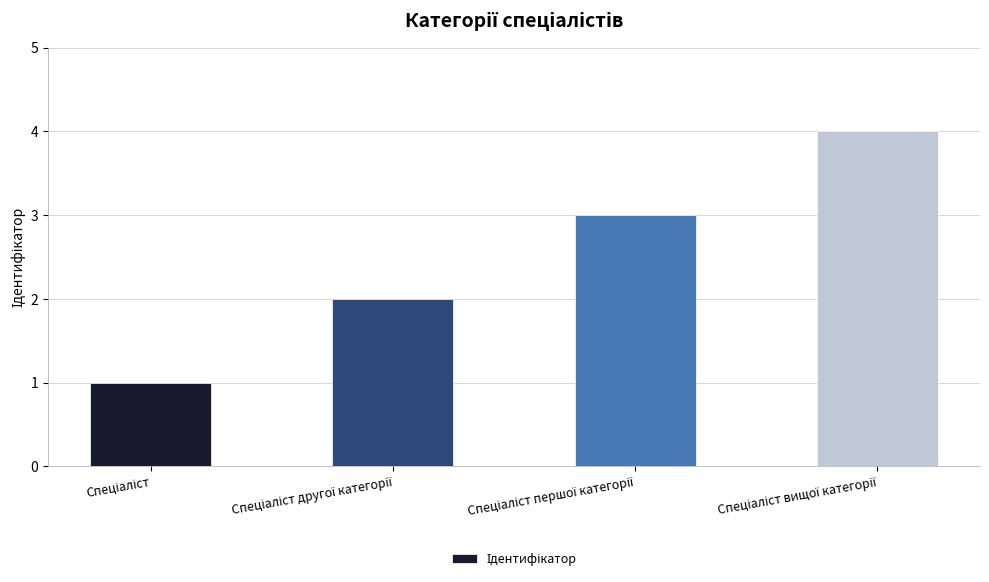

What is the difference between the maximum and minimum values?

3